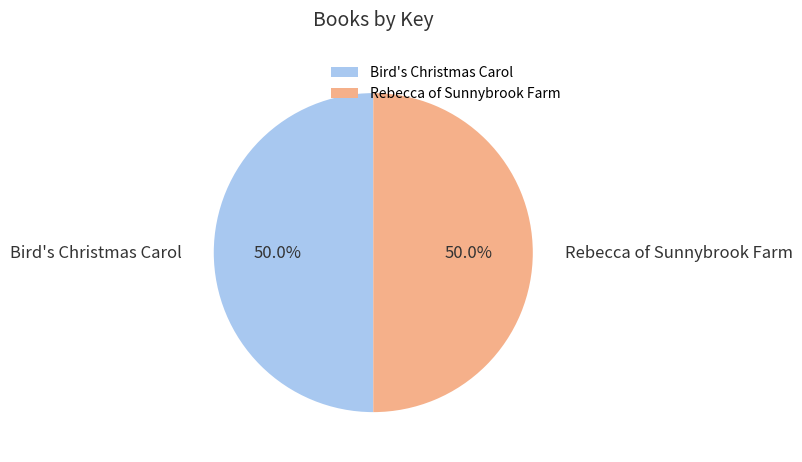

What percentage do Rebecca of Sunnybrook Farm and Bird's Christmas Carol together represent?

100.0%